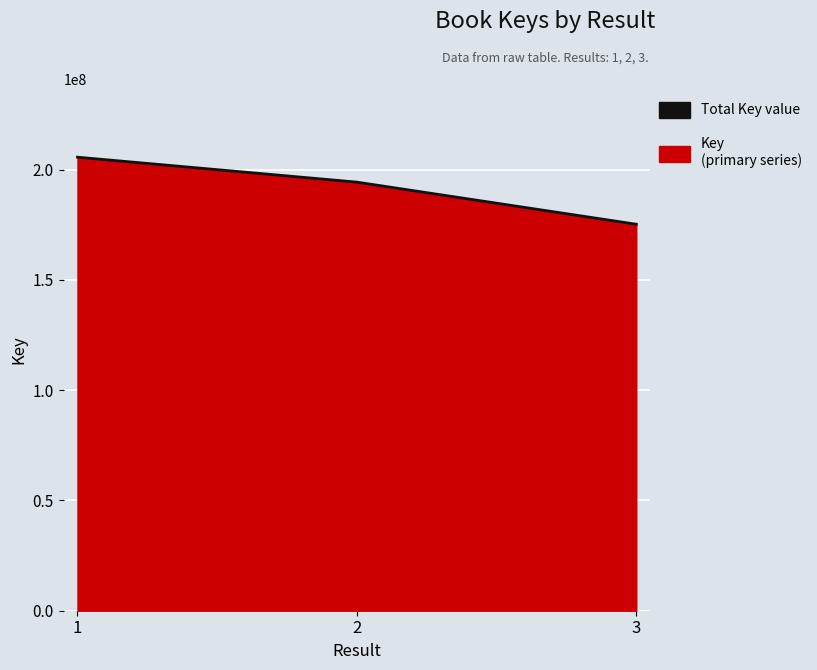

Is it true that the value at 3 is 175191071?

True